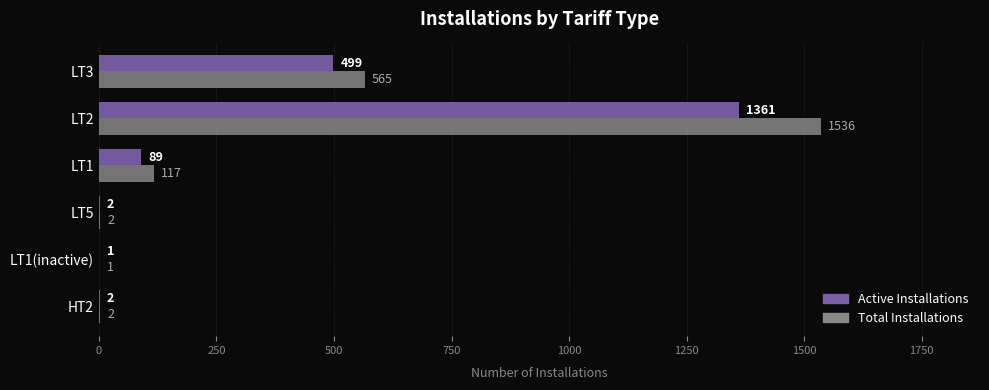

What is the sum of all Total Installations values?

2223